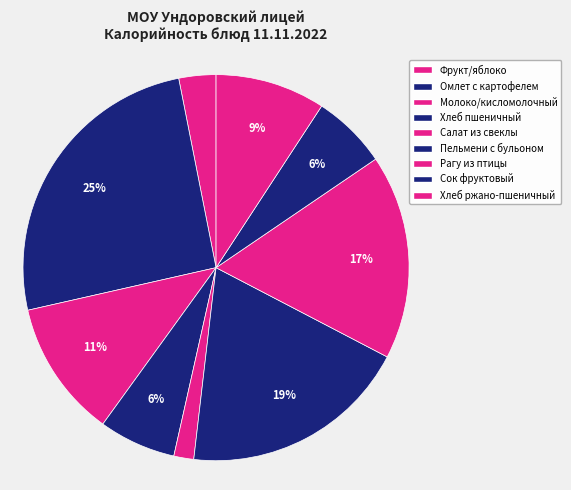

How many segments does this pie chart have?

9